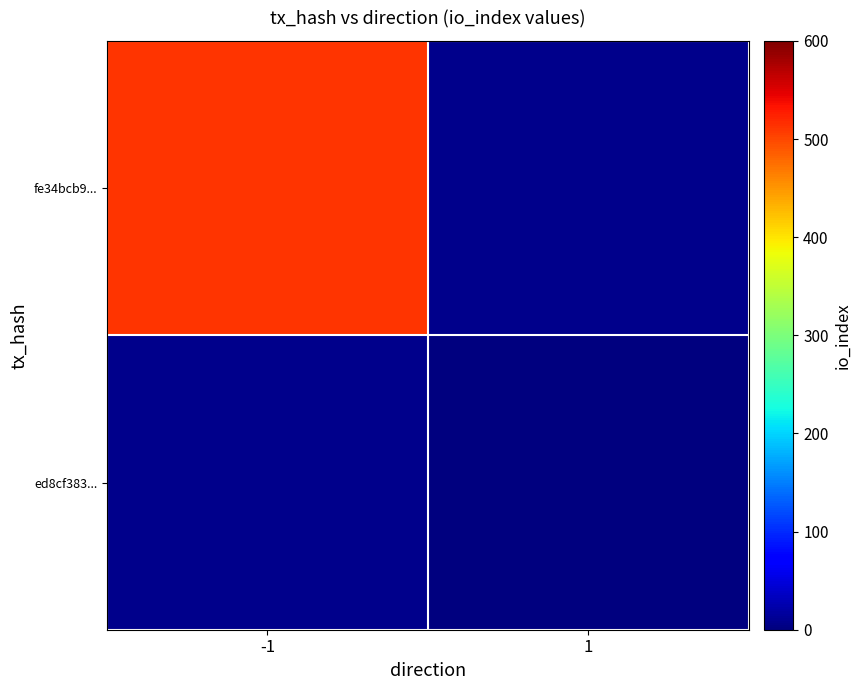

True or false: fe34bcb9... has a value of 314.3 at -1.

False